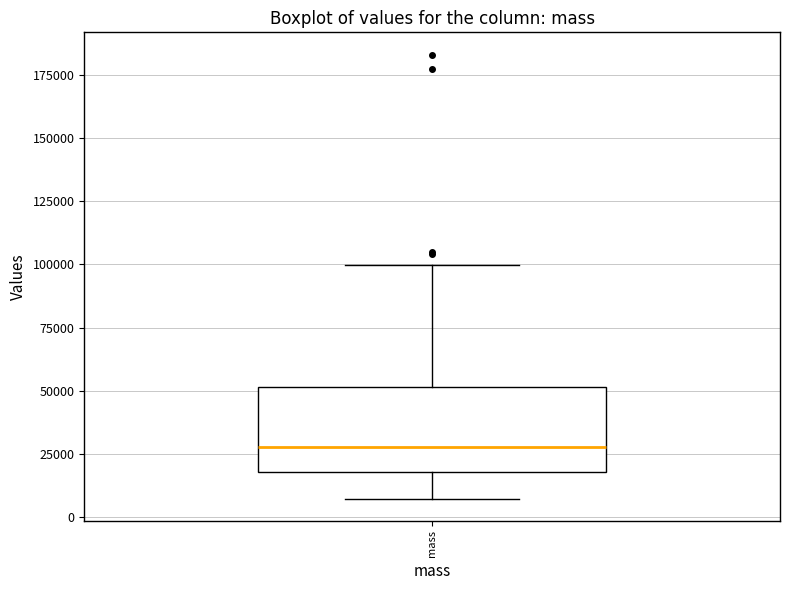

Where does the median line of the box for mass sit on the y-axis? The values are not printed on the chart, so give them approximately, as read against the axis.

30000